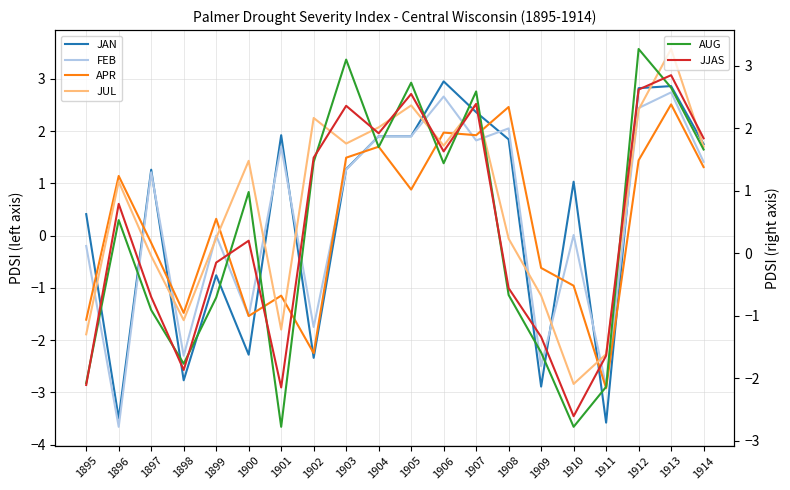

Does the chart have visible grid lines?

Yes